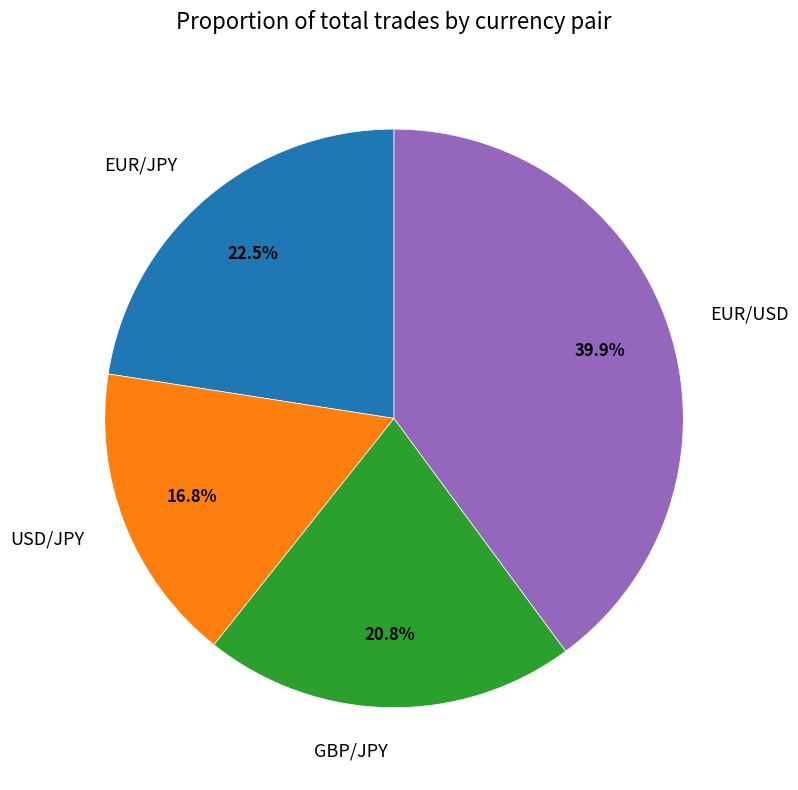

What is the total percentage of USD/JPY and EUR/JPY?

39.3%